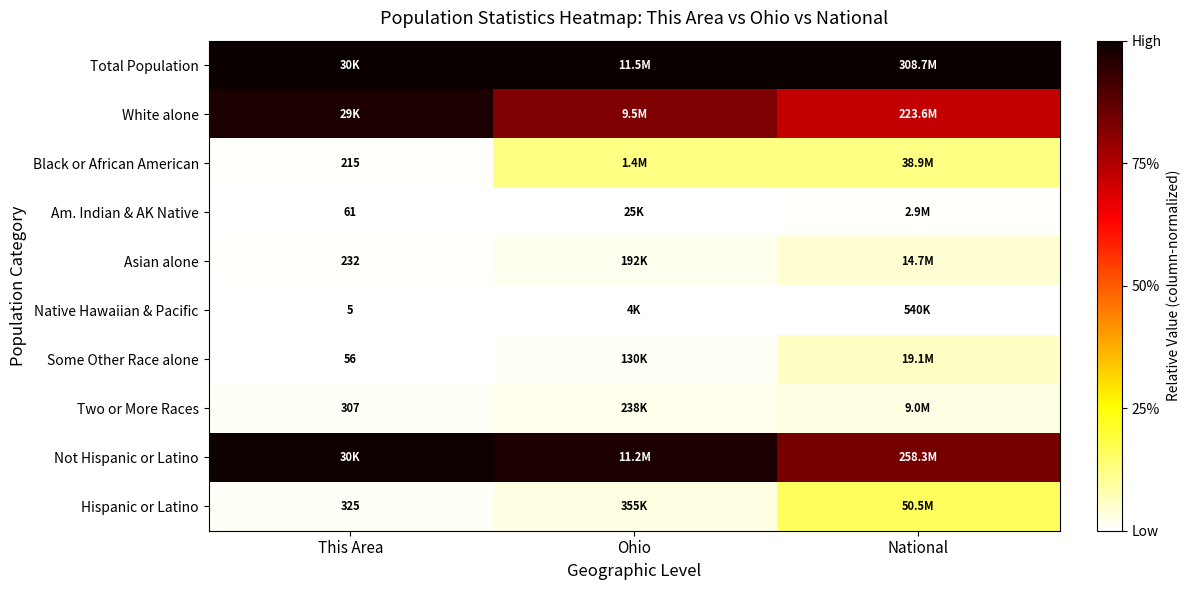

At how many categories does at least one series exceed 0?

3